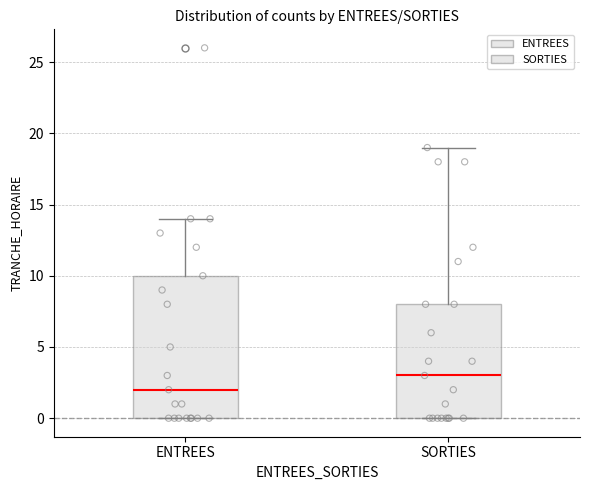

Reading left to right, read every box against the y-axis: the position of its median line, the range the box covers, and the ends of its whiskers. The values are not printed on the chart, so give them approximately, as read against the axis.

ENTREES: median 2, box 0 to 10, whiskers 0 to 14
SORTIES: median 3, box 0 to 8, whiskers 0 to 19